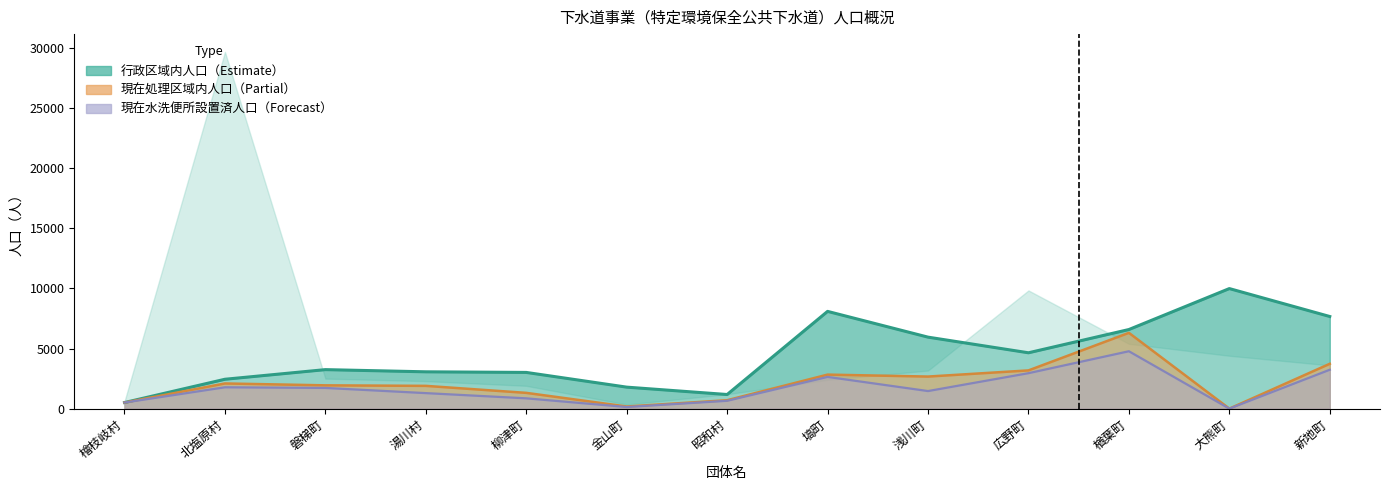

In 行政区域内人口, how many points are lower than both neighbors (excluding endpoints)?

2